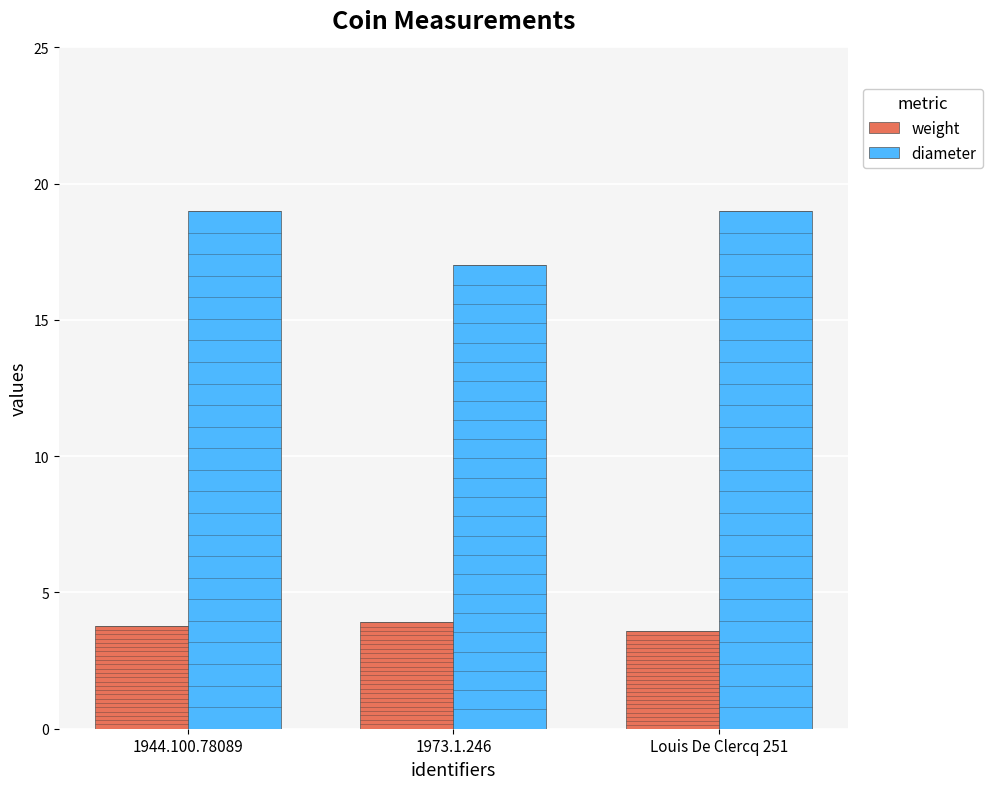

What are all the series names shown in the legend?

weight, diameter